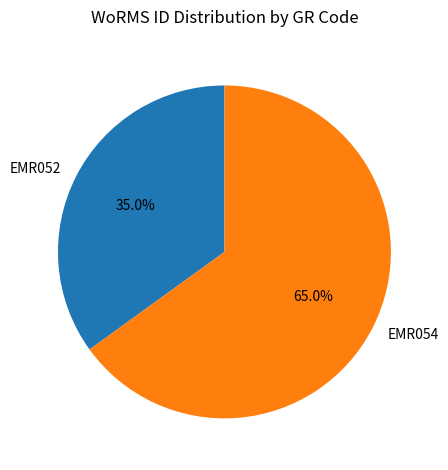

Which has a higher value, EMR054 or EMR052?

EMR054